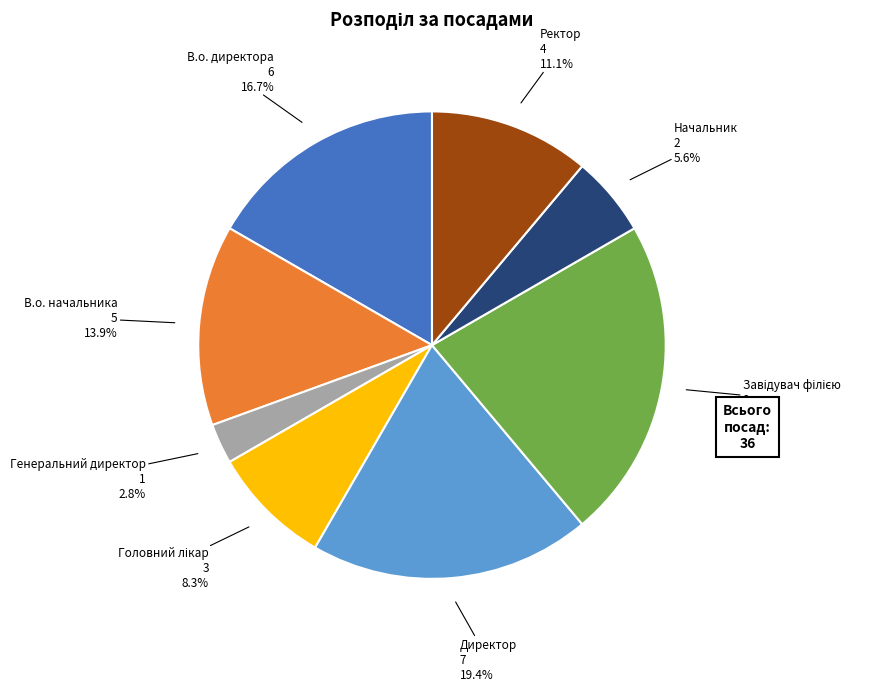

Is there a majority slice in this chart?

No